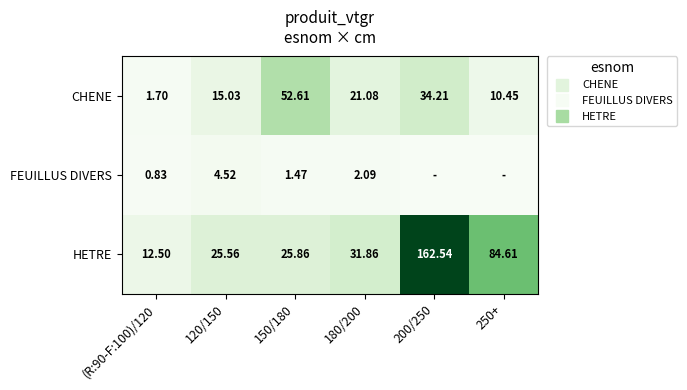

Which series changed the most between 150/180 and 200/250?

HETRE